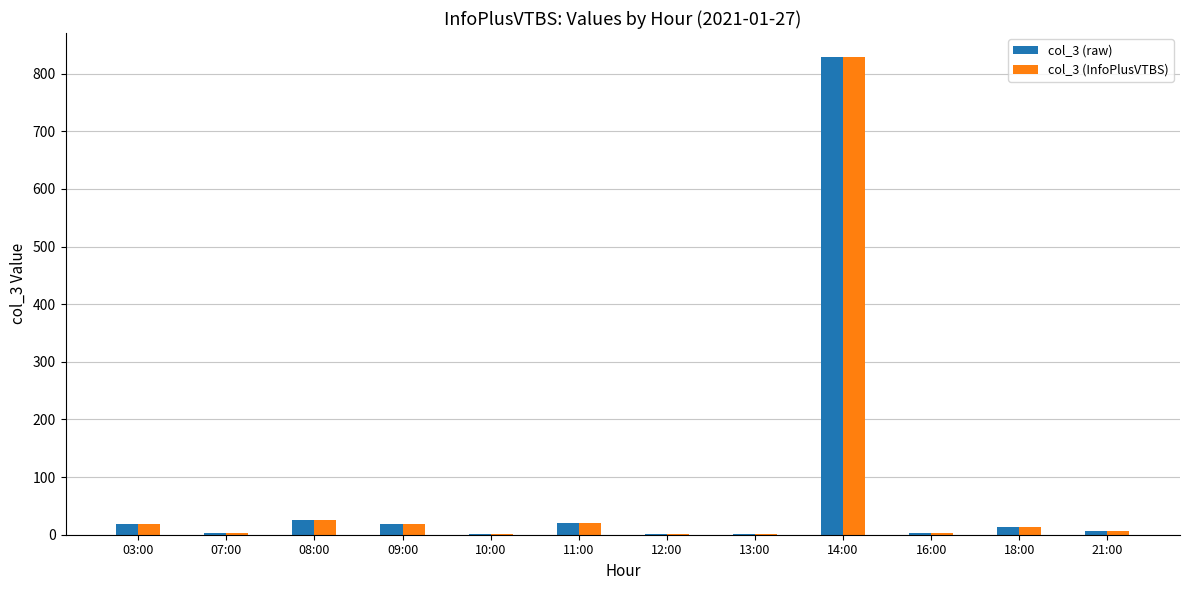

The value of col_3 (InfoPlusVTBS) at 09:00 is 18. True or false?

True